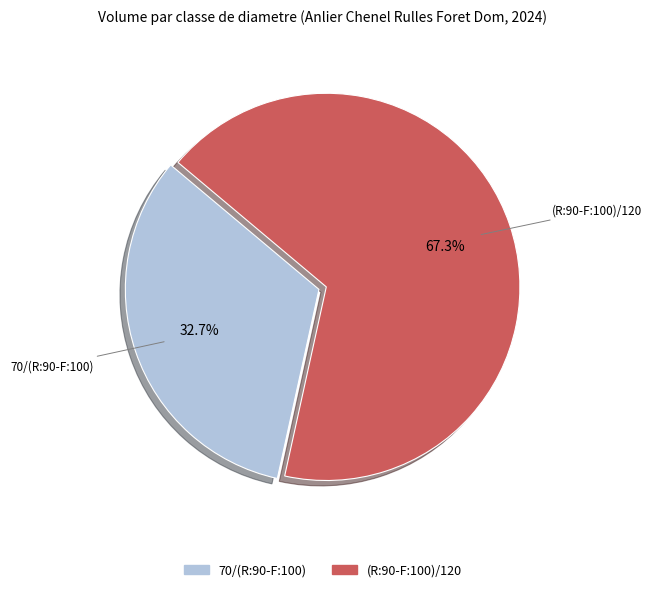

Which slice is the smallest?

70/(R:90-F:100)